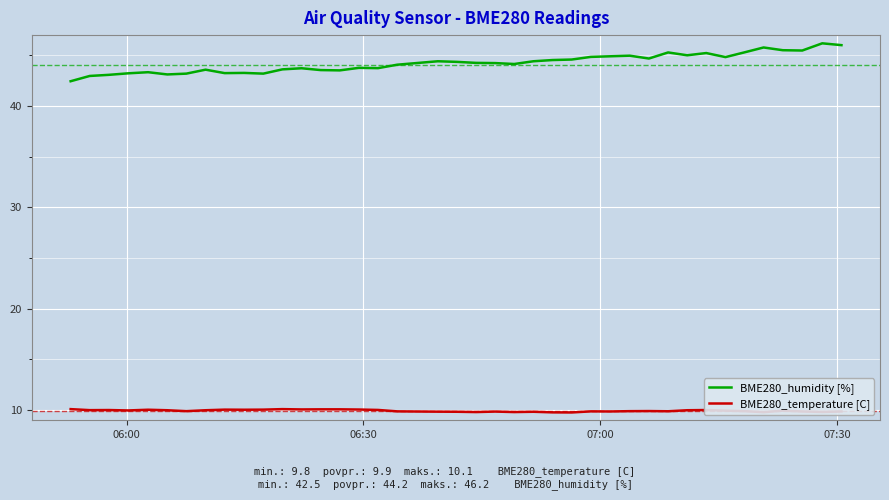

Which series has the widest spread of values?

BME280_humidity [%]